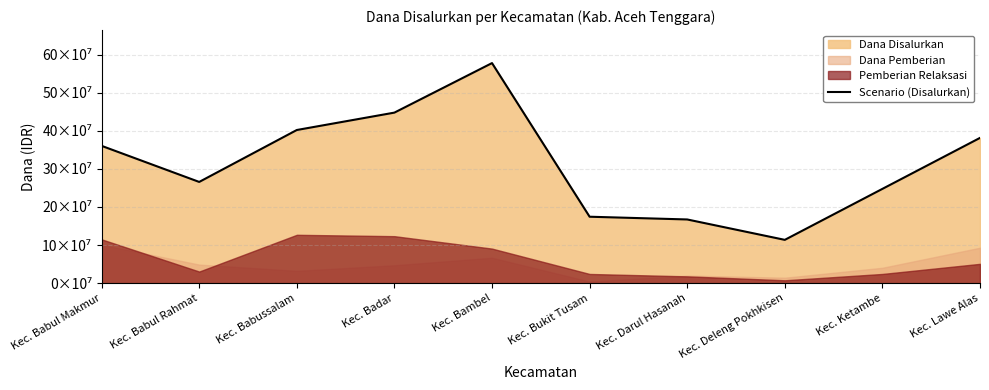

What is the change in value from Kec. Babul Rahmat to Kec. Babussalam?

+136350000